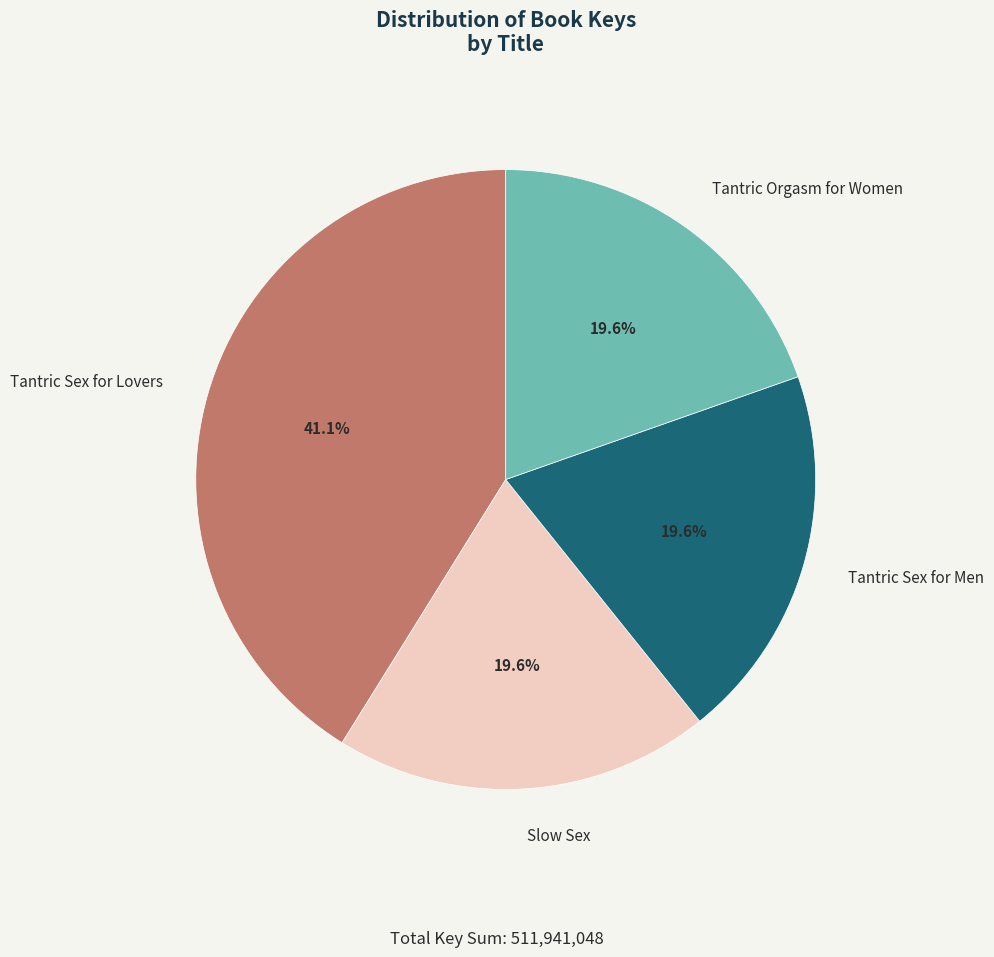

To the nearest percent, what percentage of the pie is Tantric Sex for Men?

20%